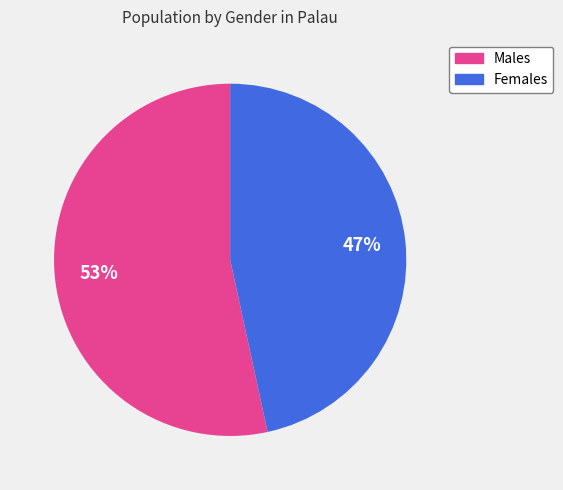

Is there any slice that represents more than half of the pie?

Yes